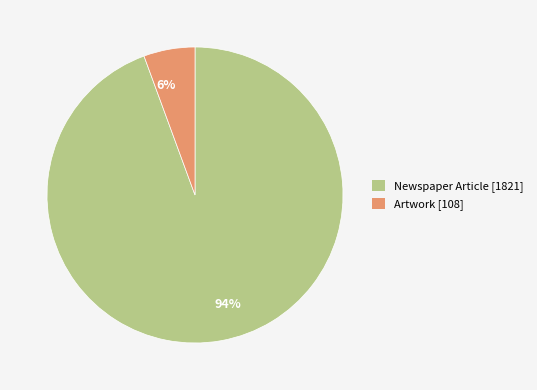

What is the largest slice in the pie chart?

94%